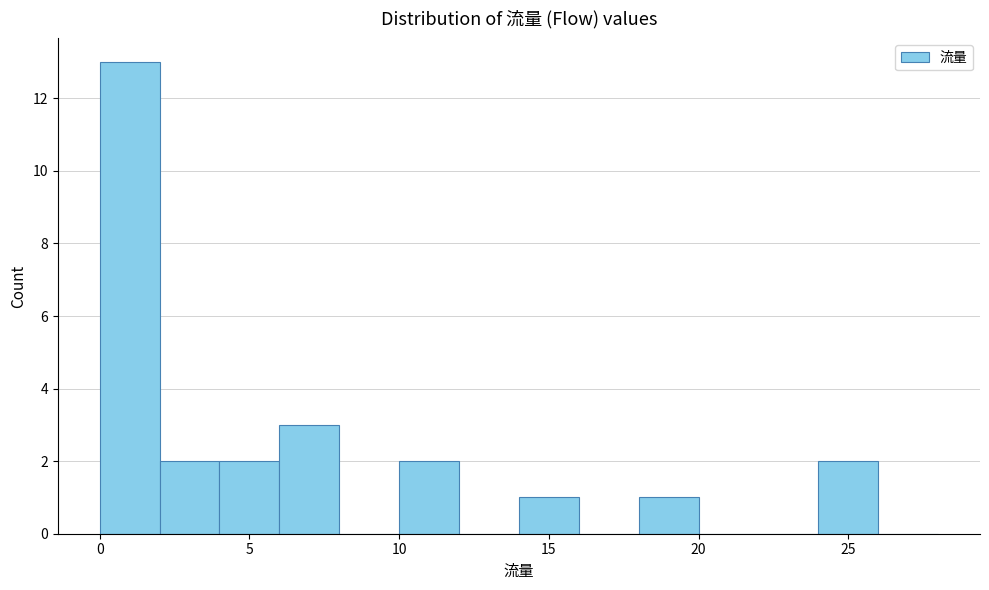

How tall is the bar that spans 6 to 8 on the x-axis? The values are not printed on the chart, so give them approximately, as read against the axis.

3